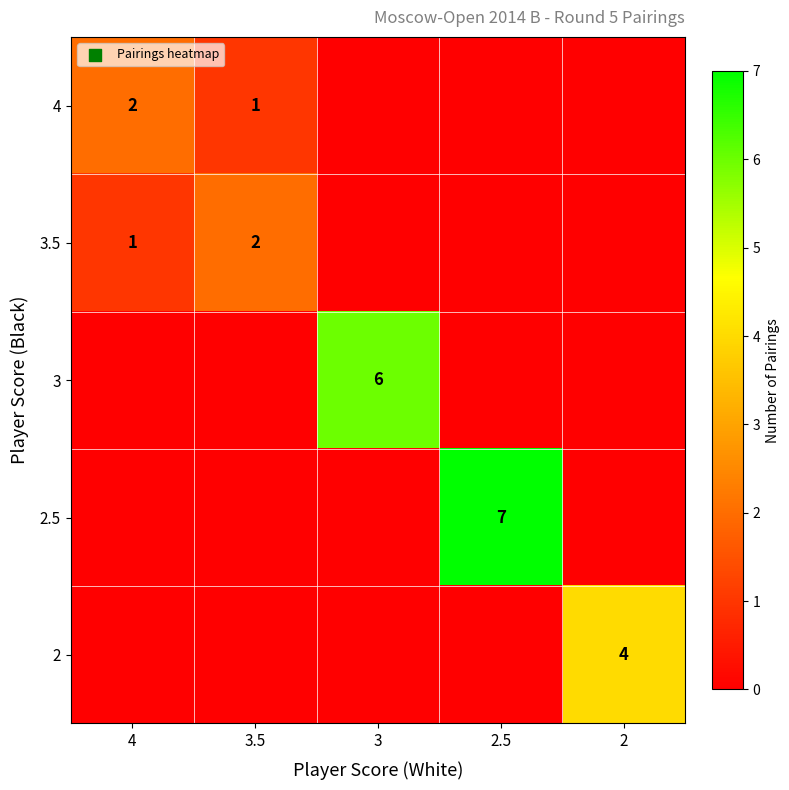

What is the spread (max minus min) of values at 3?

6